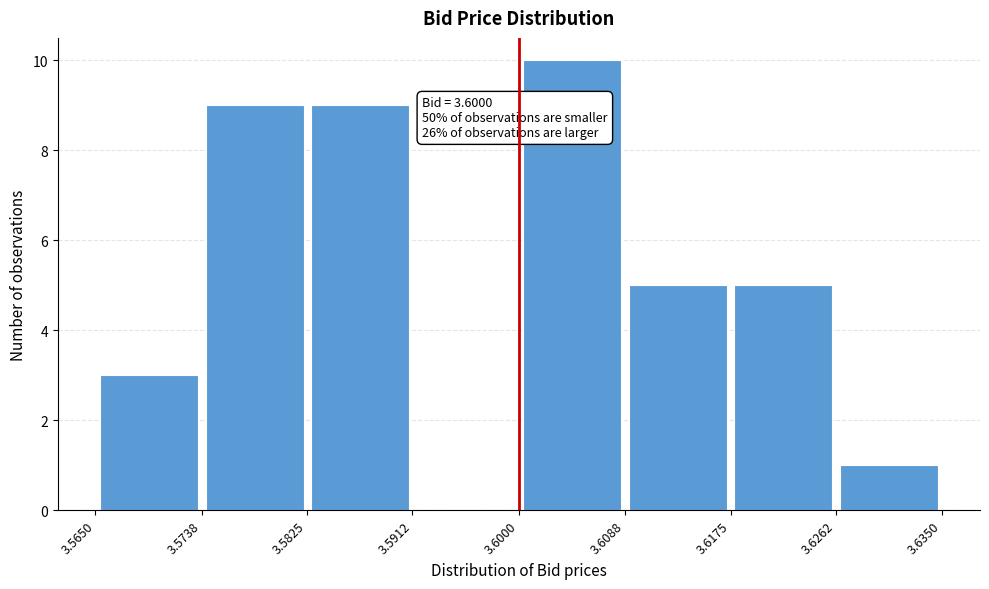

Over which range of the x-axis is the bar tallest?

3.6000 to 3.6088